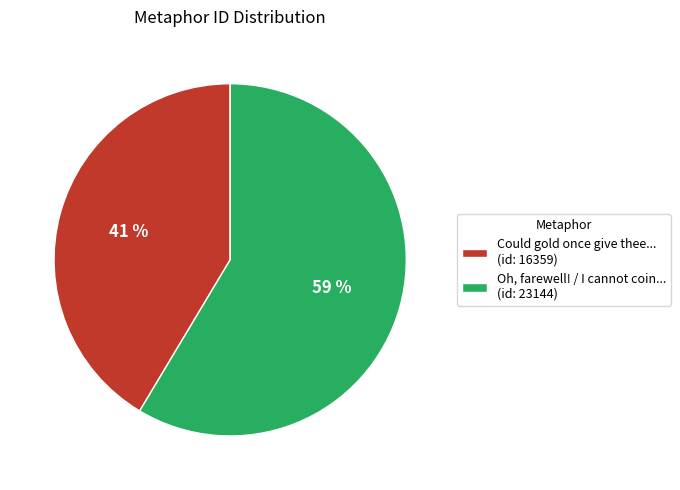

What is the majority slice?

Oh, farewell! / I cannot coin... (id: 23144)